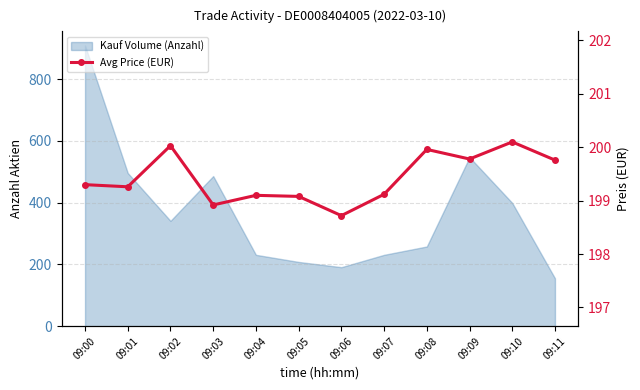

Where does the data first go above 199?

09:00